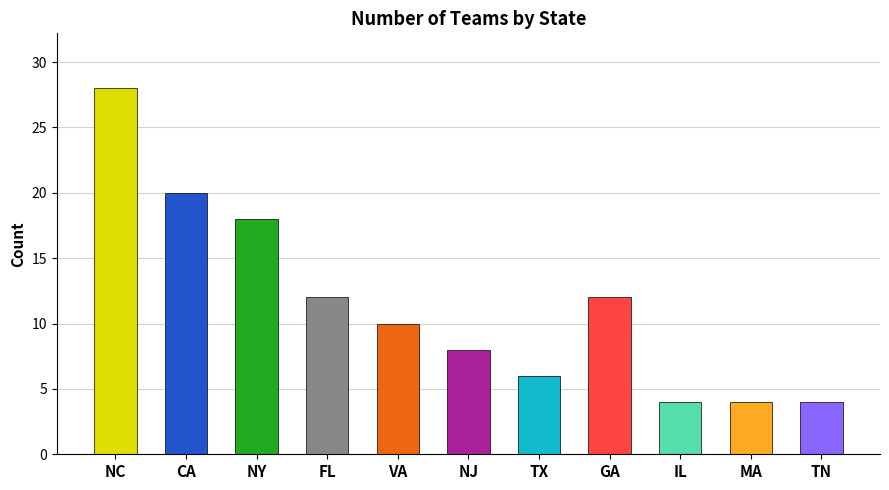

Reading left to right, list all the values displayed in this chart.

28	20	18	12	10	8	6	12	4	4	4